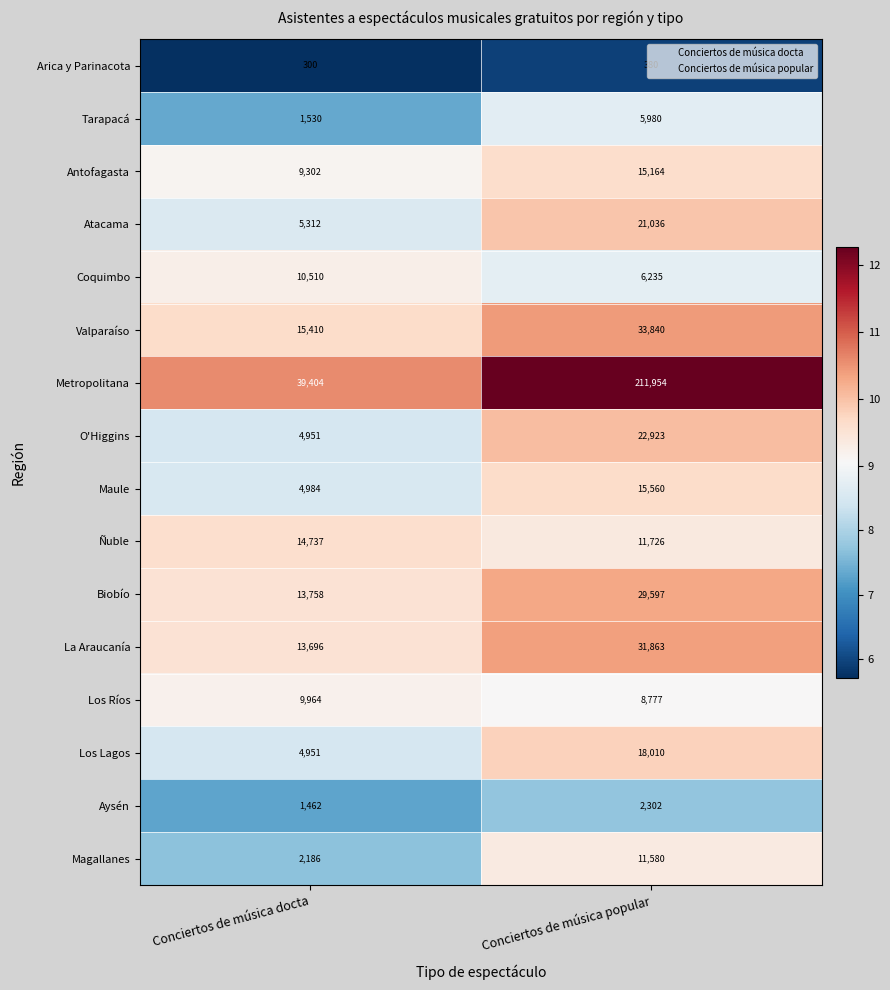

Which series has the largest range (max minus min)?

Metropolitana